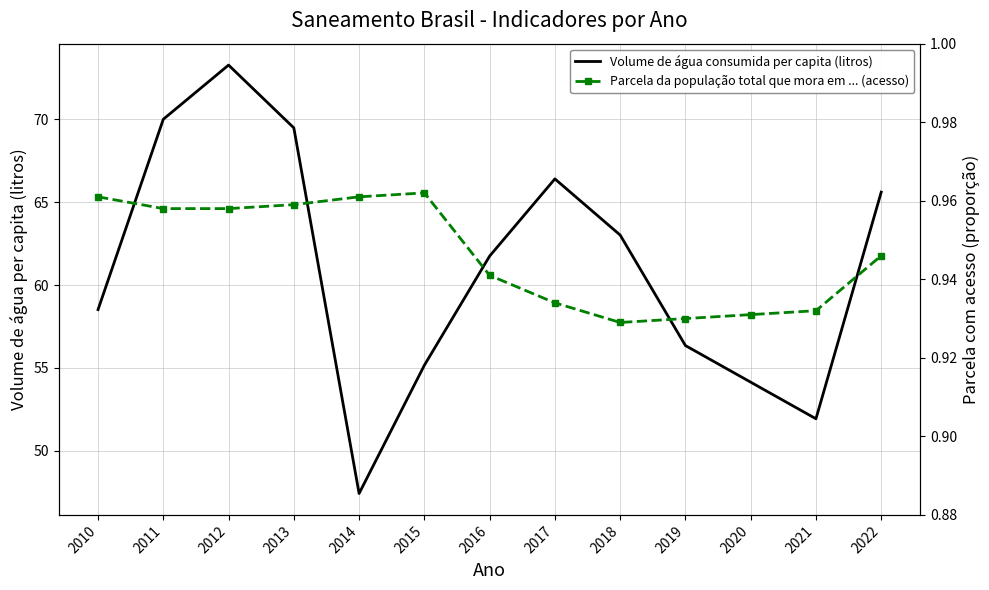

Which series changed the most between 2017 and 2019?

Volume de água consumida per capita (litros)